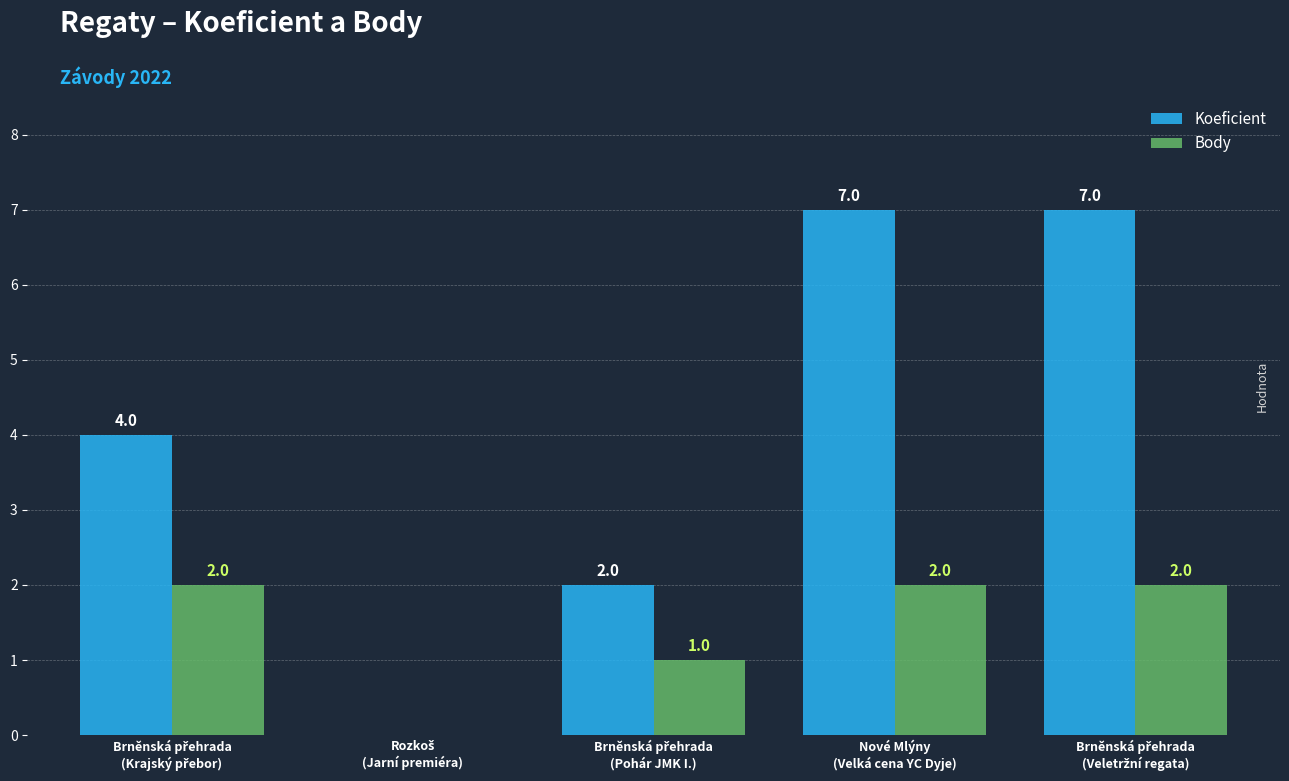

Count the number of categories in the chart.

5